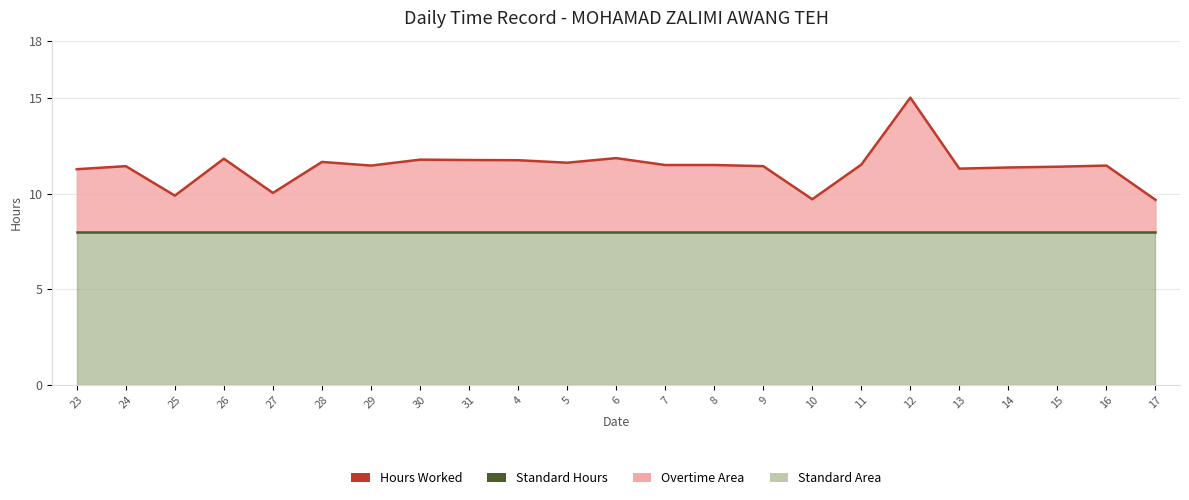

What is the lowest value of the Standard Hours series?

8.0